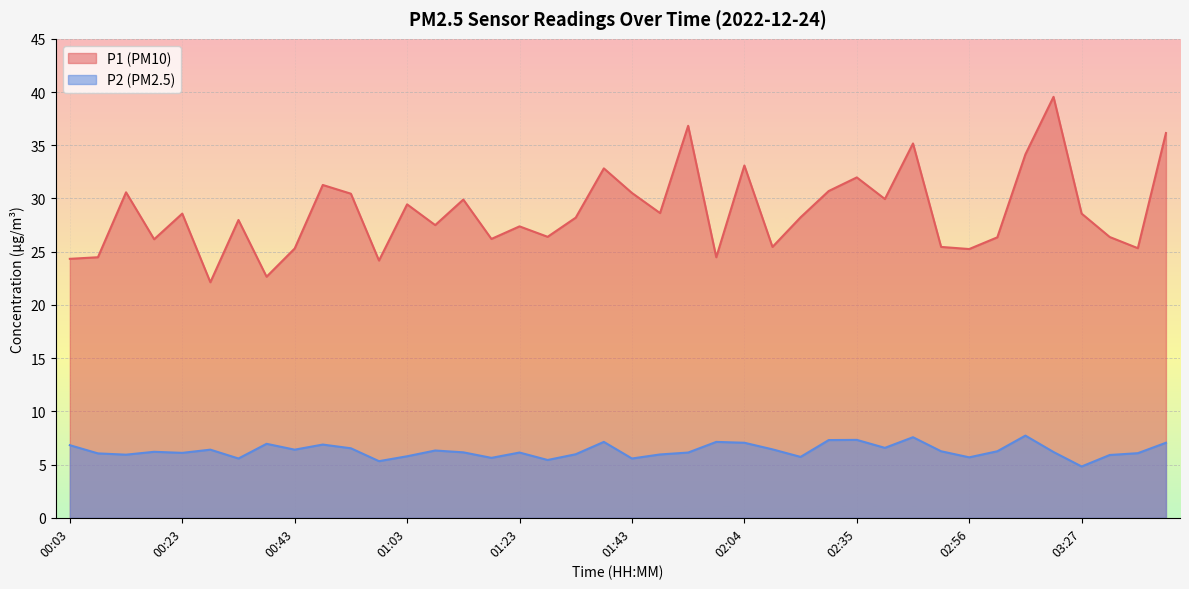

At which category does the chart reach its minimum across all series?

03:27